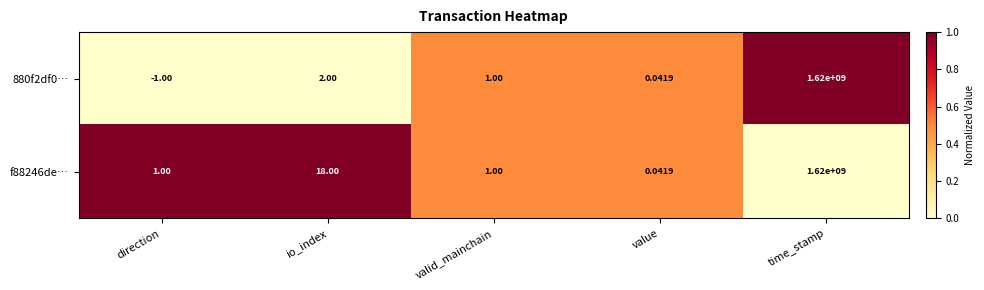

Where does the 880f2df0… series first go above 1?

io_index